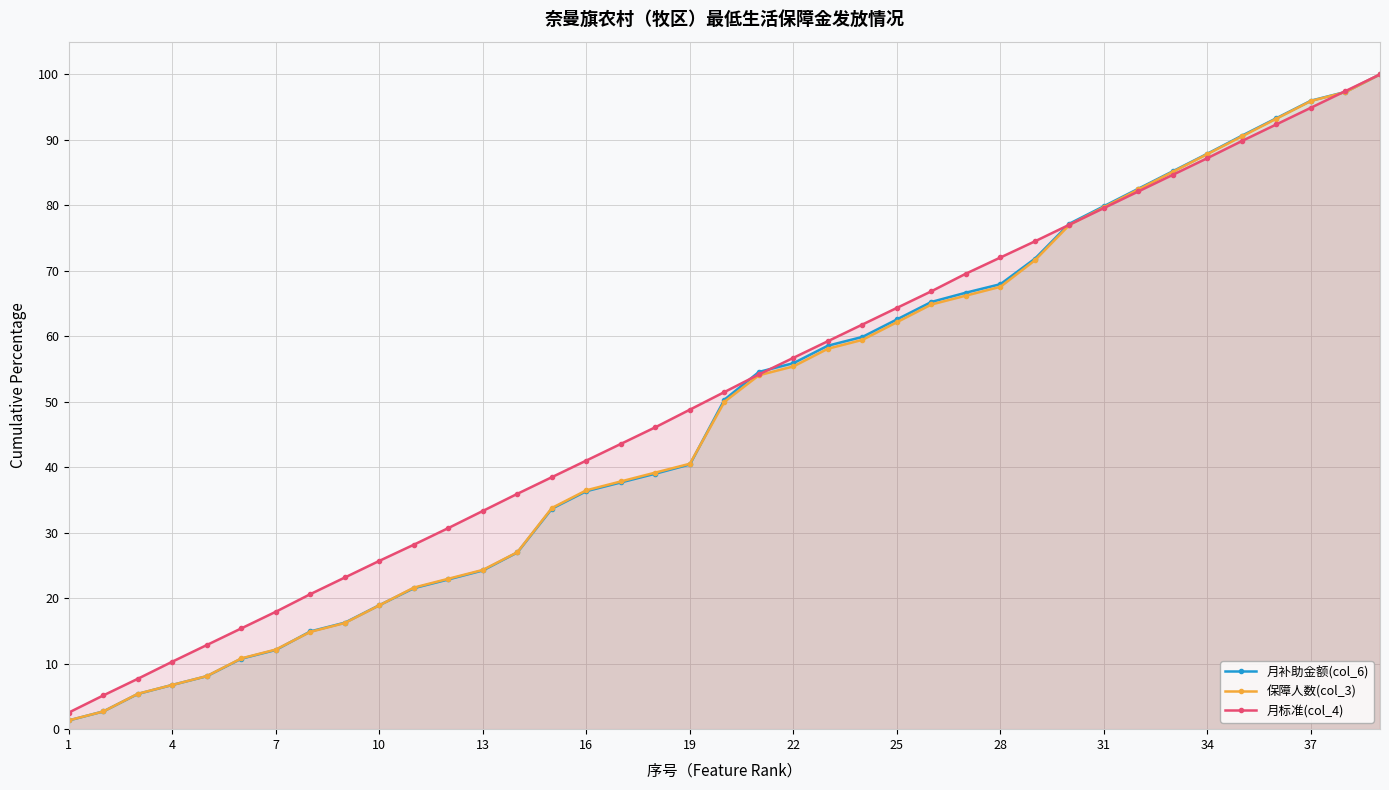

How many categories are shown in the chart?

39